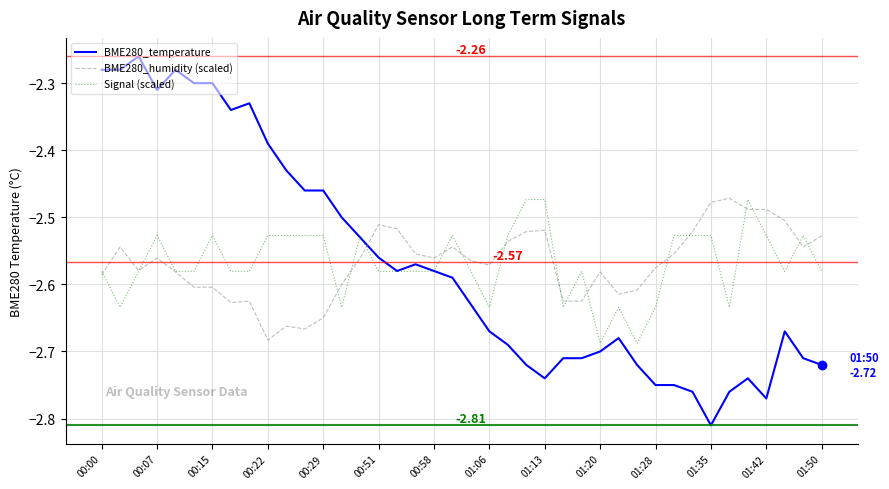

How many intersections are there between BME280_humidity (scaled) and BME280_temperature?

1